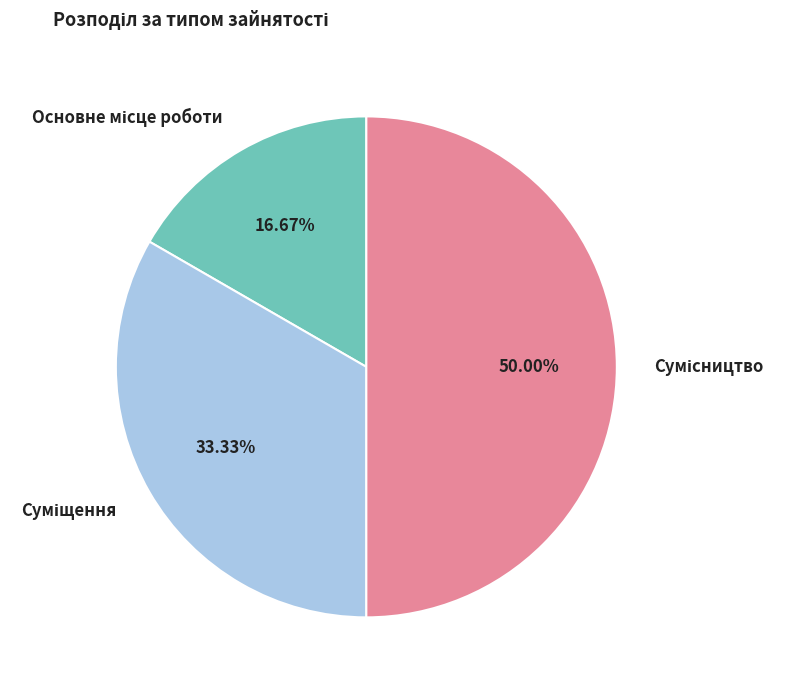

Which slice is the largest?

Сумісництво